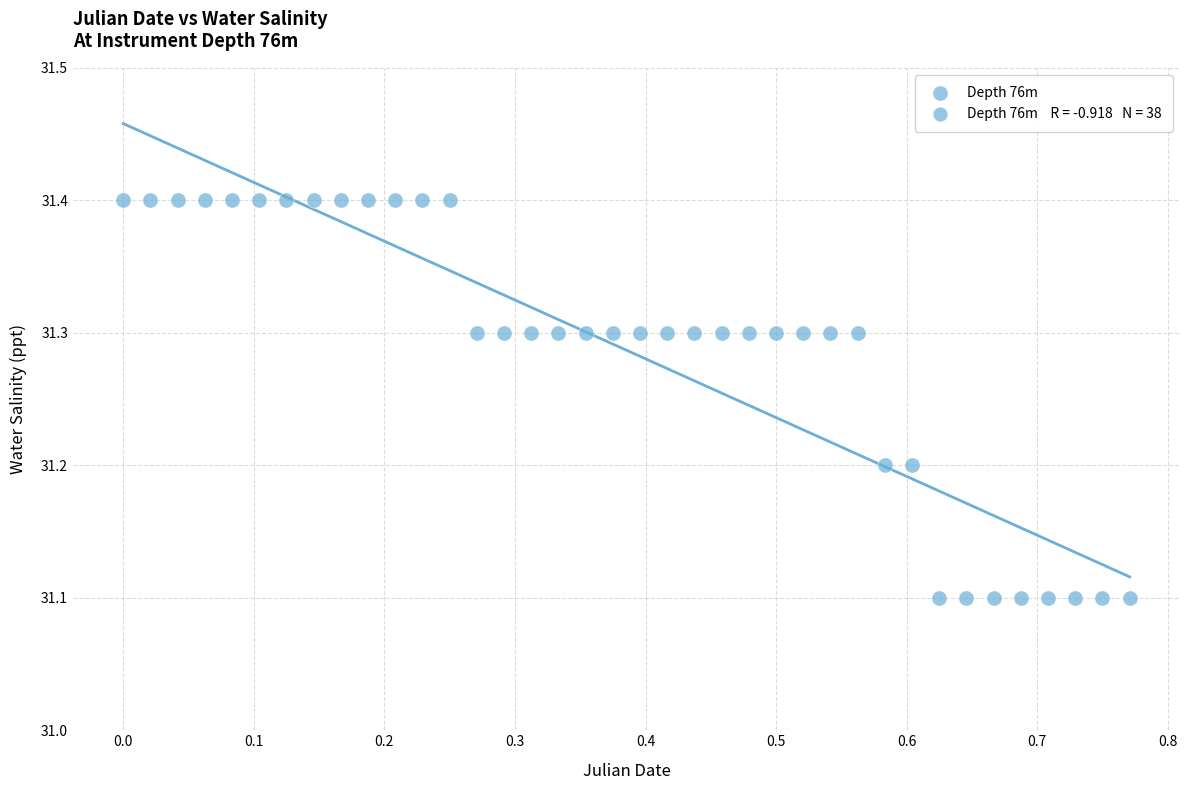

What is the range of X values (max minus min)?

0.8